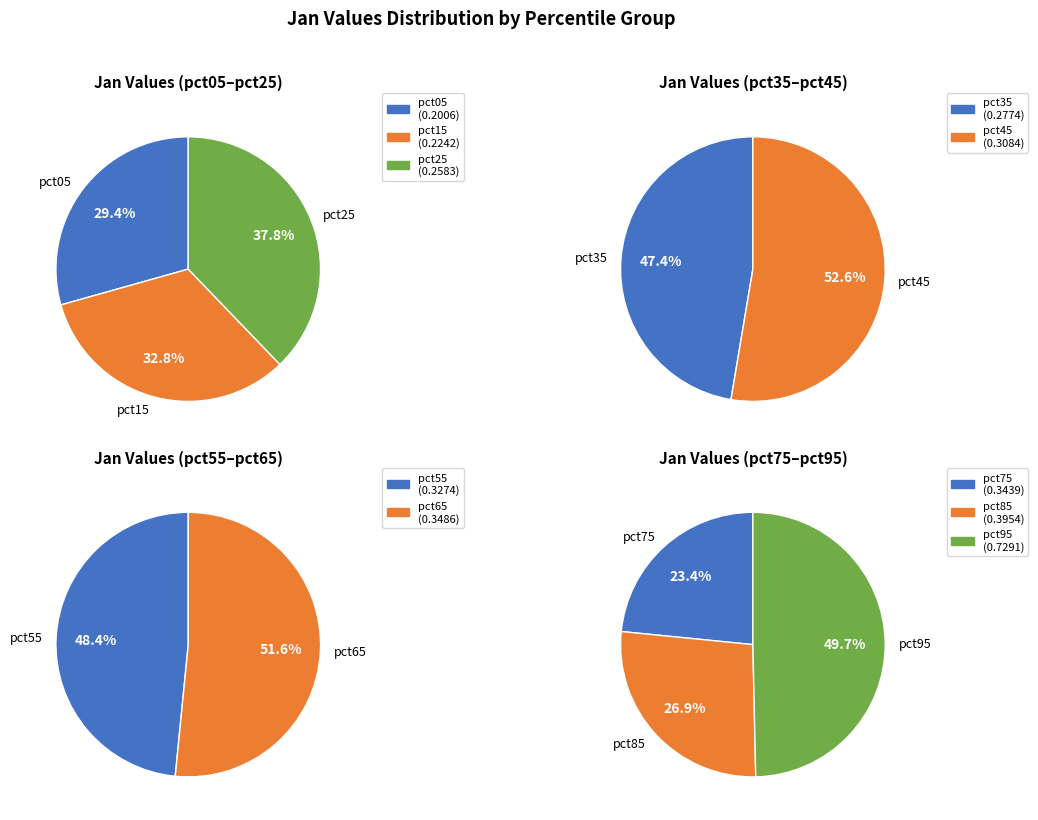

Rank the categories by value from lowest to highest.

pct05, pct15, pct25, pct35, pct45, pct55, pct75, pct65, pct85, pct95